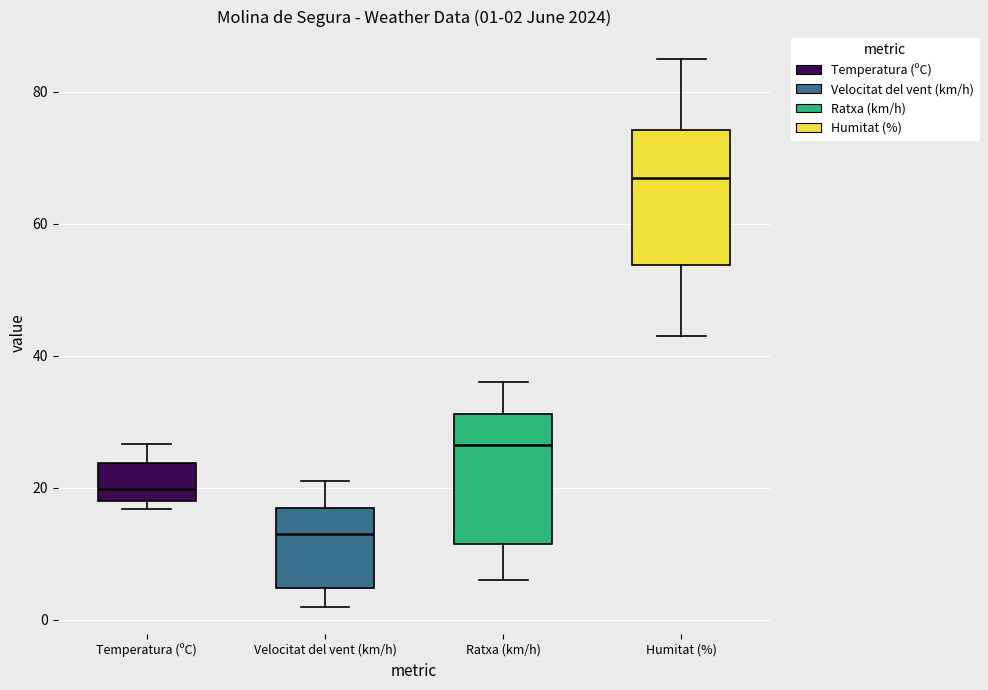

Which box has the lowest median line?

Velocitat del vent (km/h)